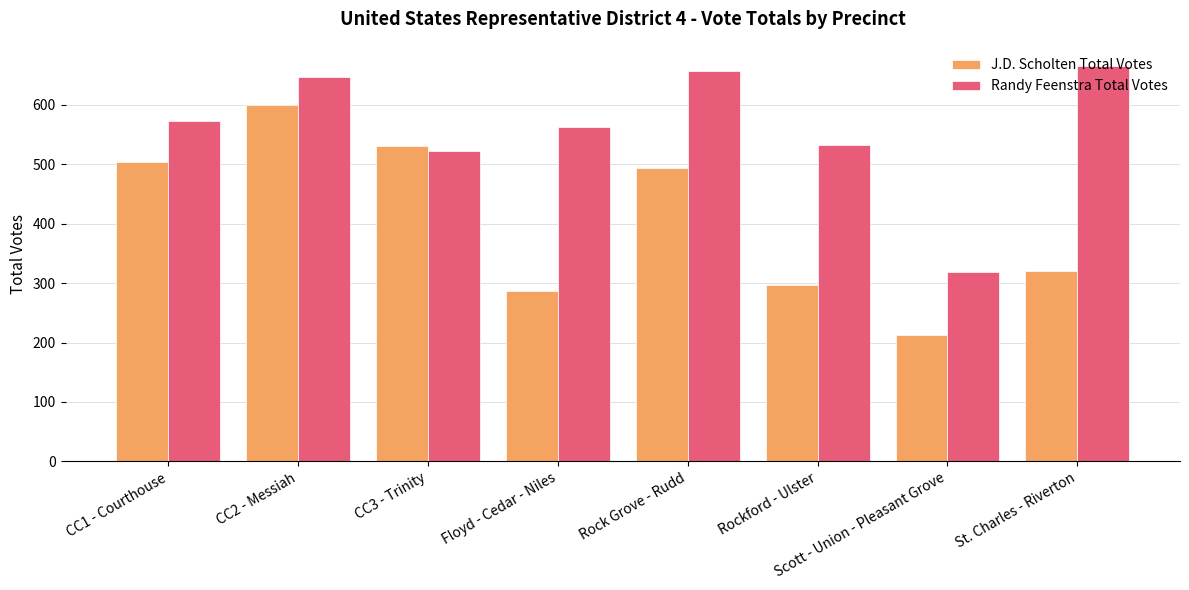

Is it true that Randy Feenstra Total Votes equals 196 at CC1 - Courthouse?

False